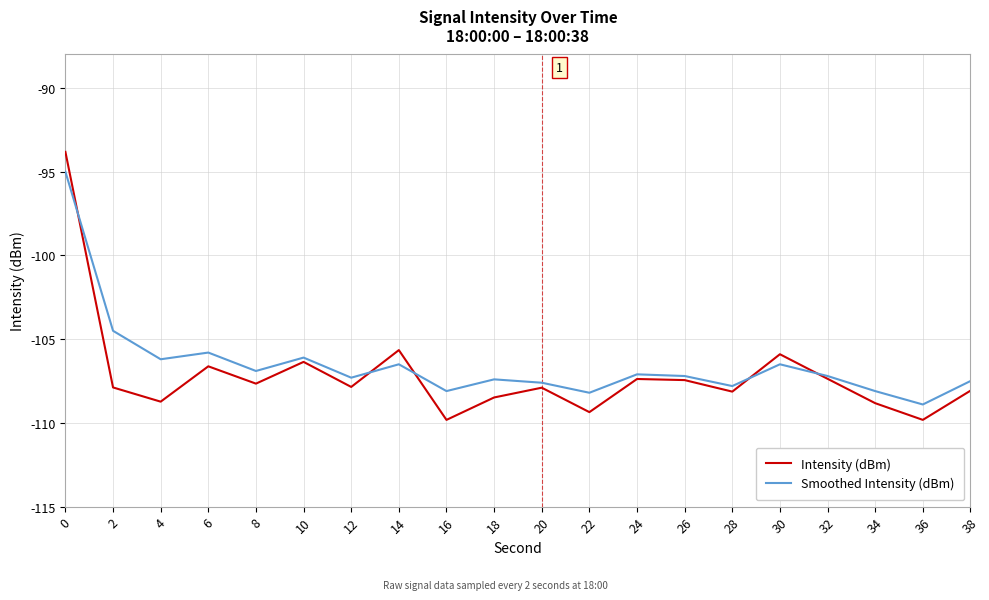

List the series in order of their overall mean, lowest first.

Intensity (dBm), Smoothed Intensity (dBm)